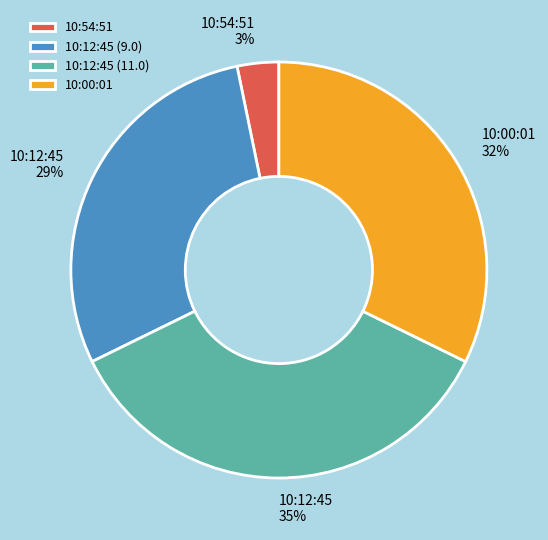

Rank the categories by value from highest to lowest.

10:12:45 (11.0), 10:00:01, 10:12:45 (9.0), 10:54:51